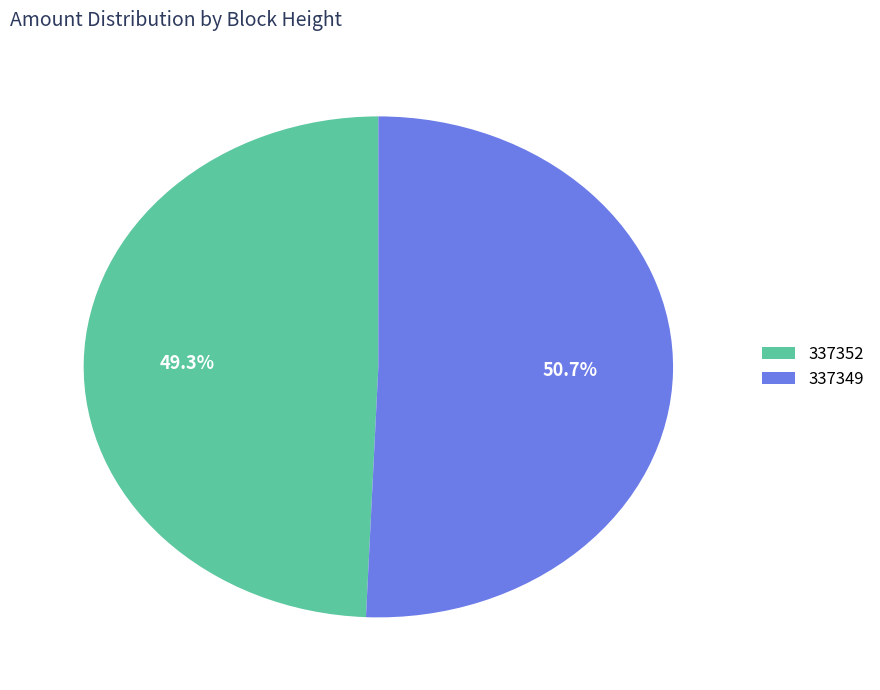

The 337352 slice represents 8% of the pie. True or false?

False